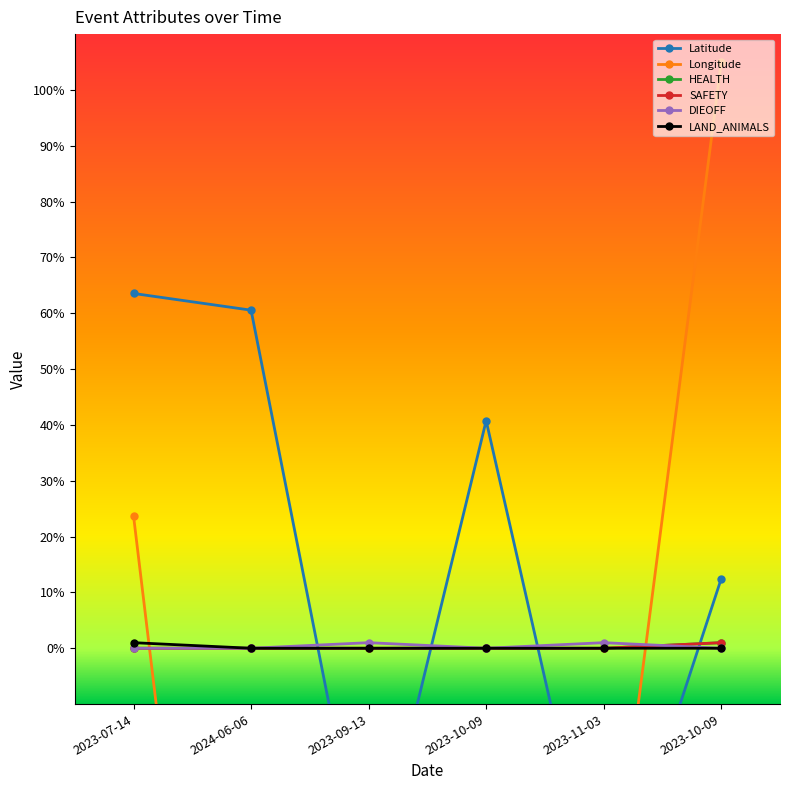

How many values in HEALTH are above zero?

1